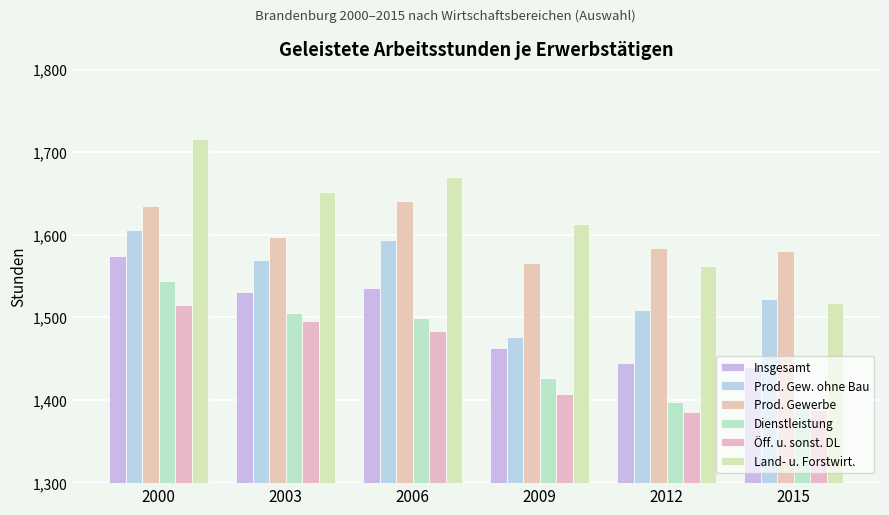

What is the difference between the maximum and second lowest values in the Land- u. Forstwirt. series?

153